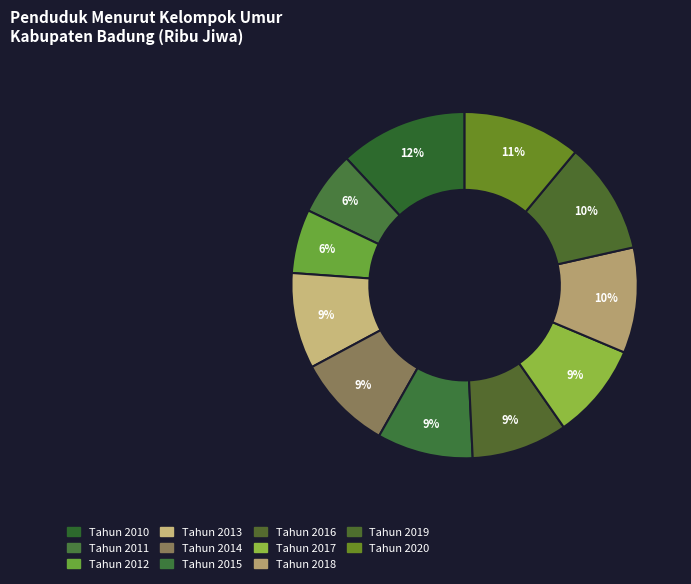

Is it true that Tahun 2017 is 15% of the pie?

False